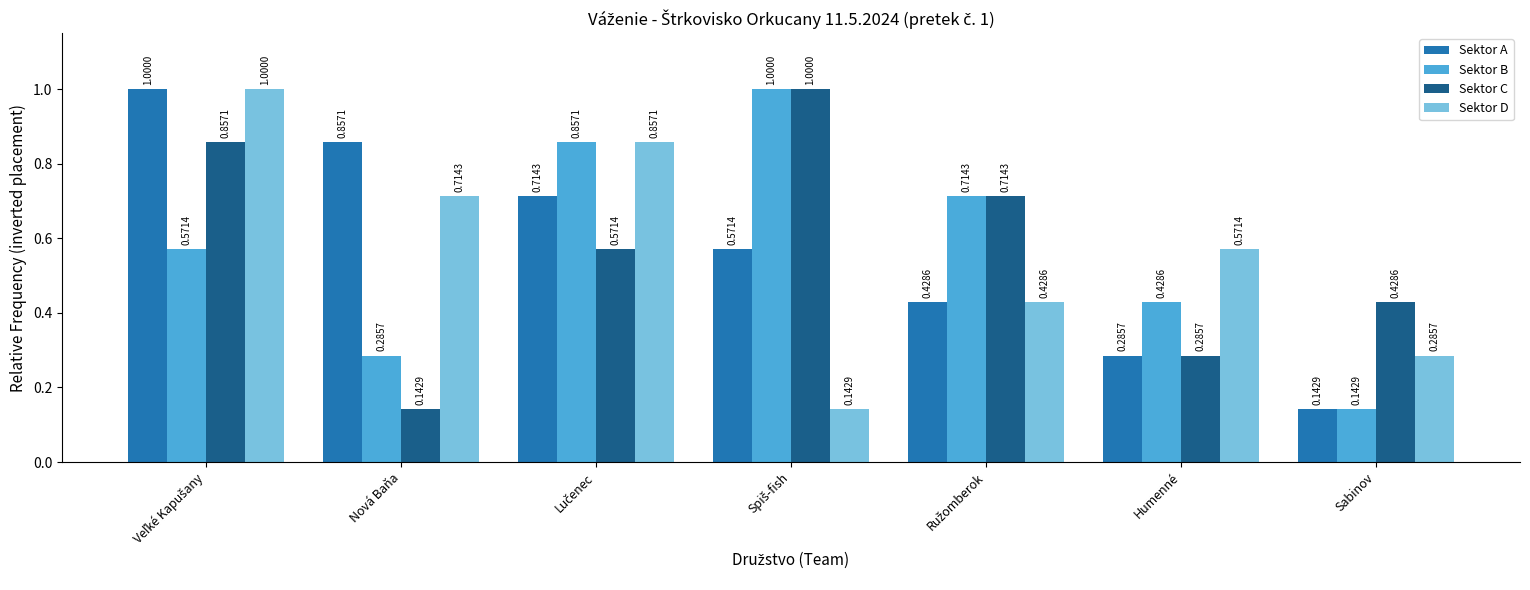

Where is Sektor C nearest to the value 0?

Nová Baňa